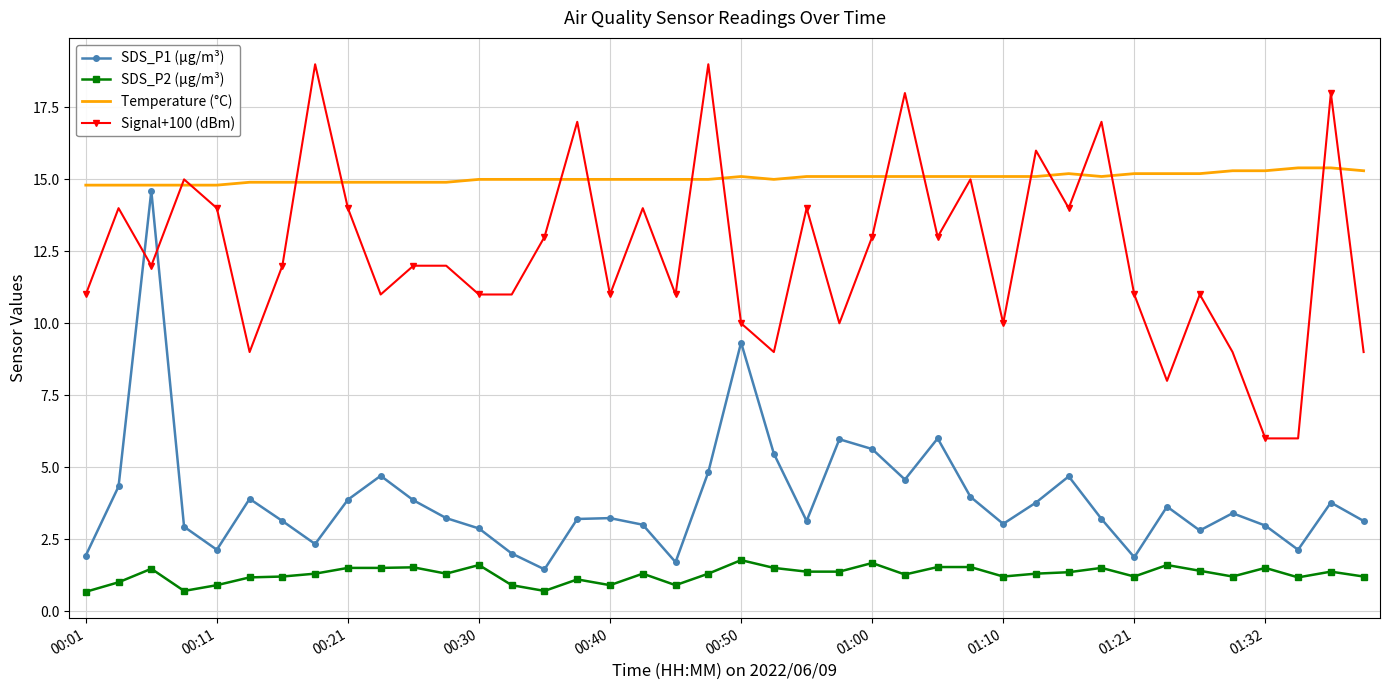

Which series has the largest total across all categories?

Temperature (°C)